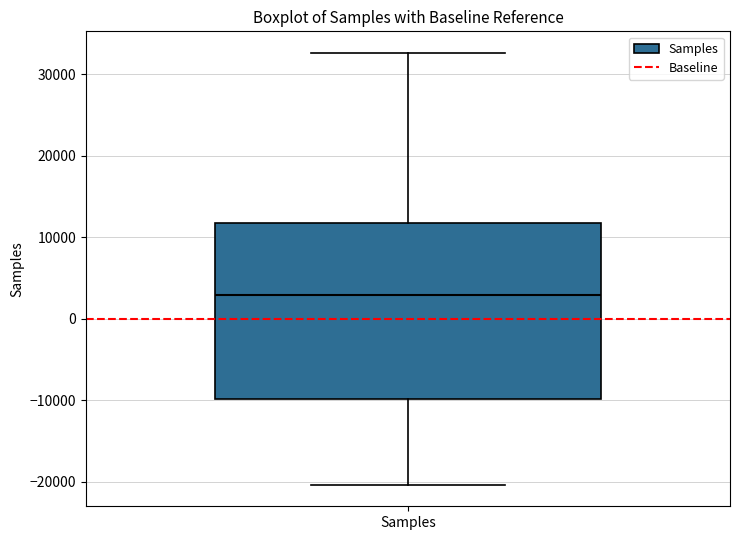

Read this box plot against the y-axis: the position of the median line, the range covered by the box, and the ends of both whiskers. The values are not printed on the chart, so give them approximately, as read against the axis.

median 3000, box -10000 to 12000, whiskers -20000 to 33000